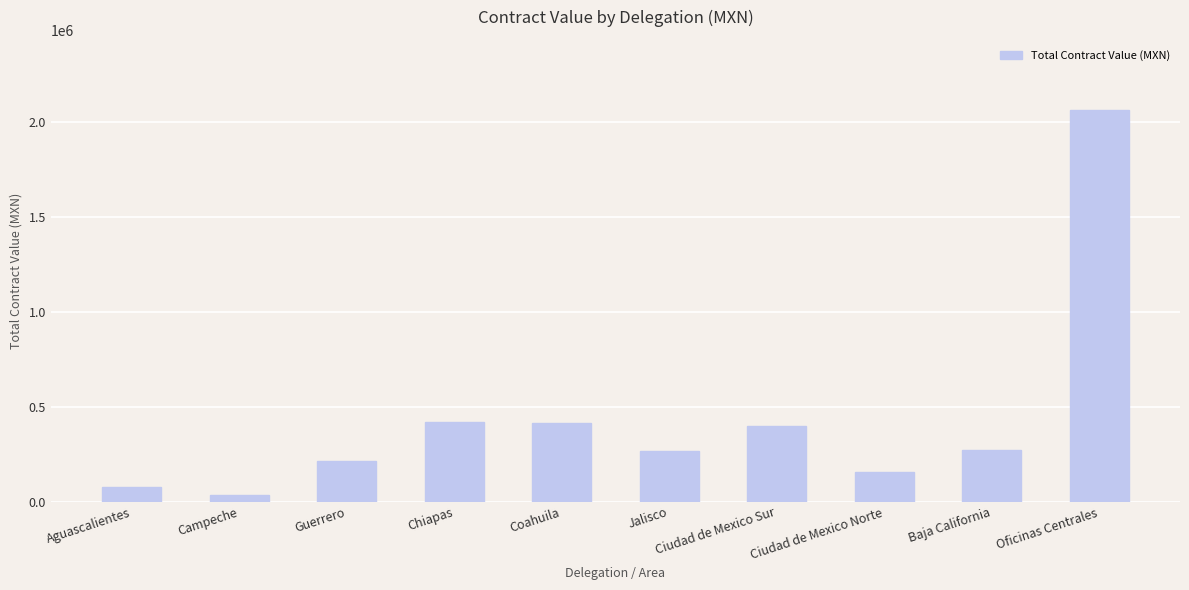

What is the label of the 4th bar from the right?

Ciudad de Mexico Sur